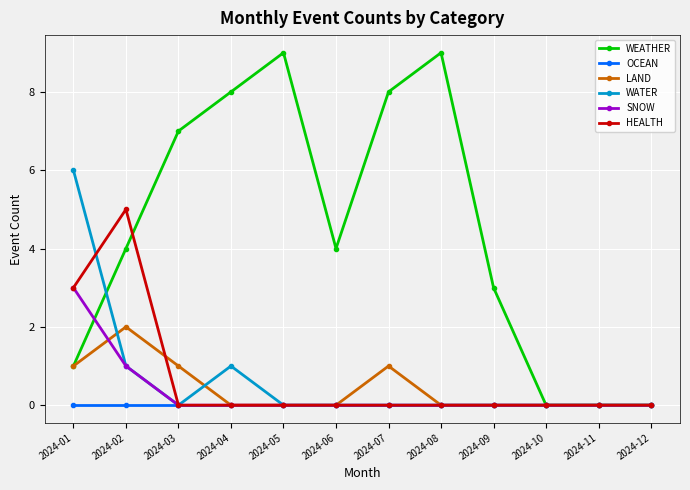

In WEATHER, how many points are higher than both neighbors (excluding endpoints)?

2